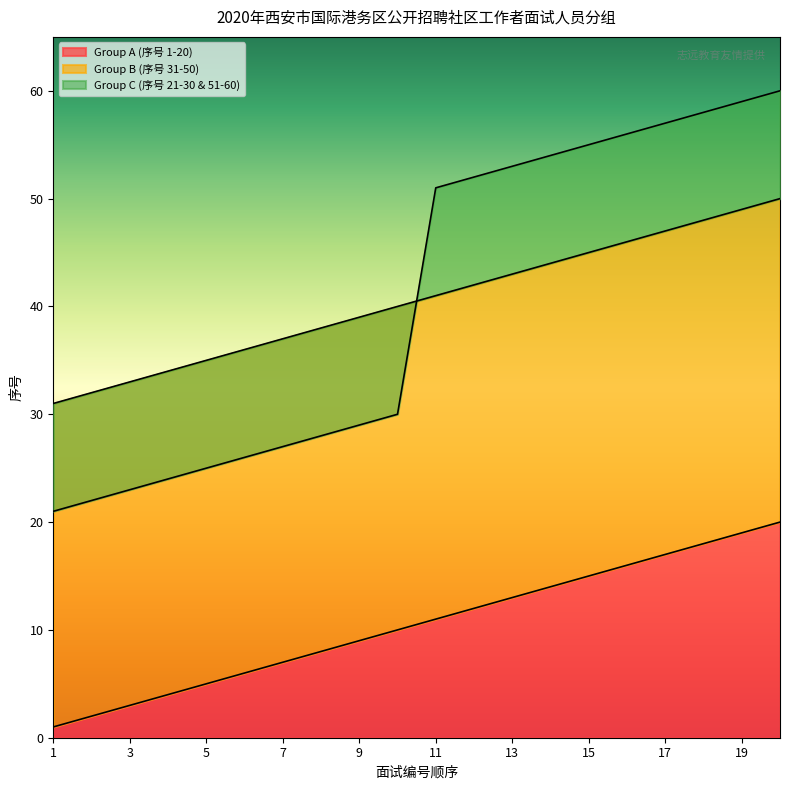

What is the smallest value displayed?

1